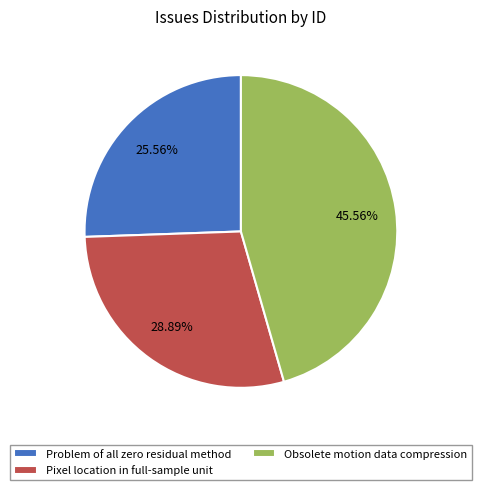

Count the number of slices in the pie.

3